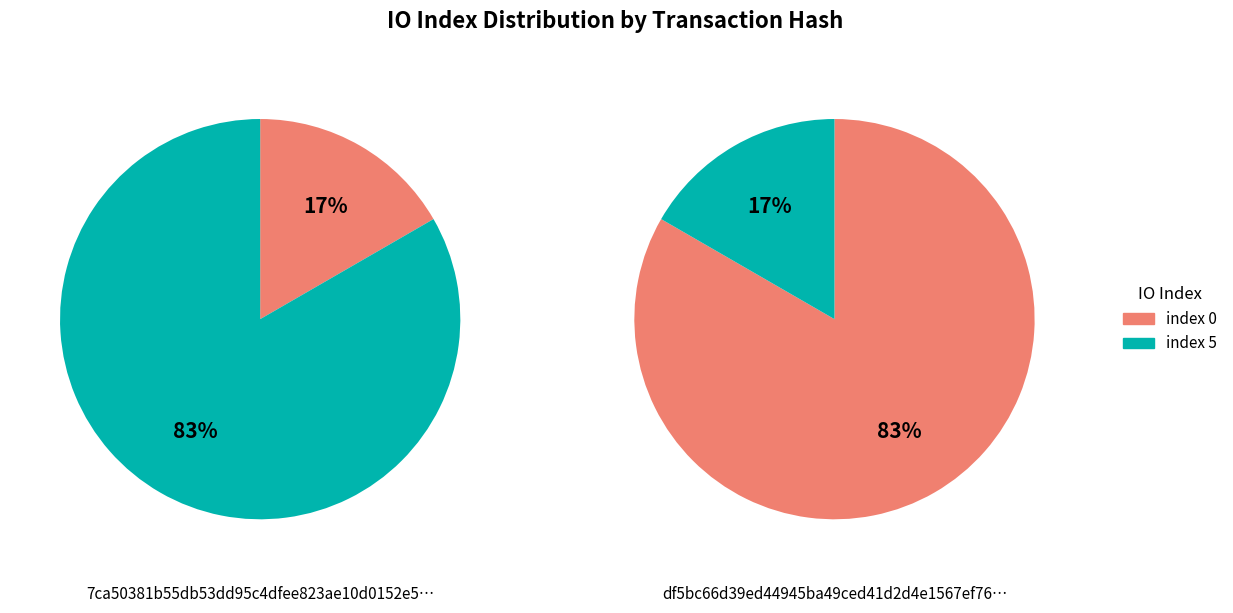

At io_index=0, list the series in order from smallest to largest.

7ca50381b55db53dd95c4dfee823ae10d0152e5, df5bc66d39ed44945ba49ced41d2d4e1567ef76